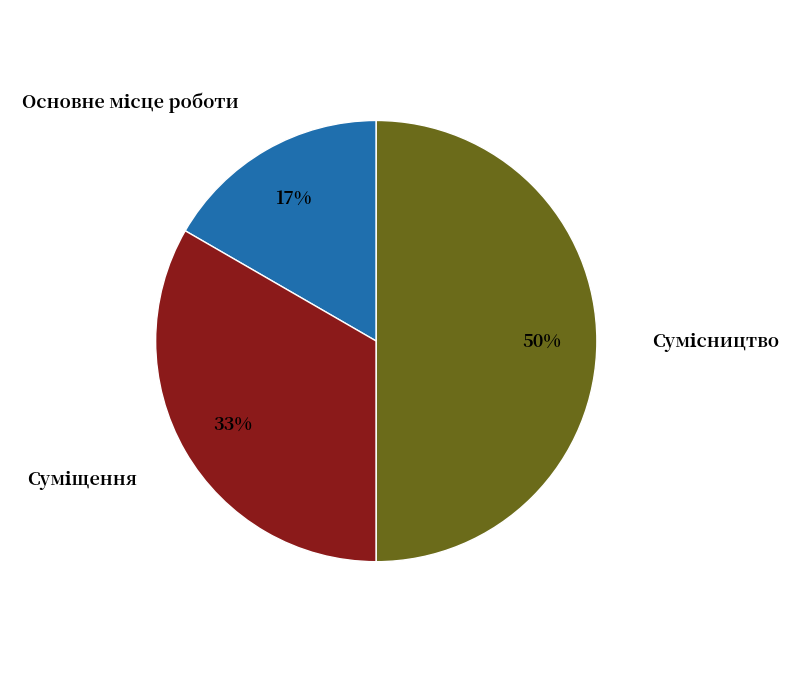

To the nearest percent, what is the difference between the largest and smallest slice percentages?

33%